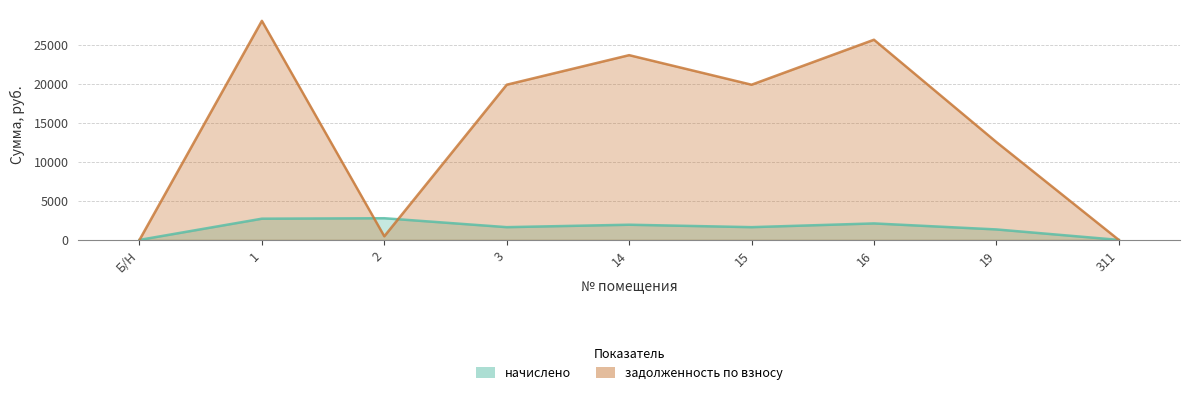

How many lines are shown in the chart?

2